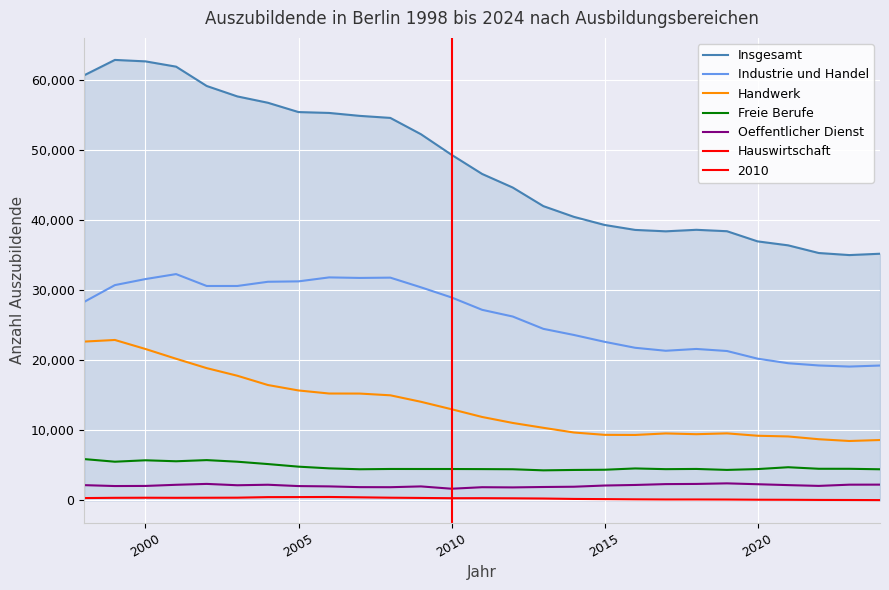

The value of Hauswirtschaft at 2020 is 230. True or false?

False